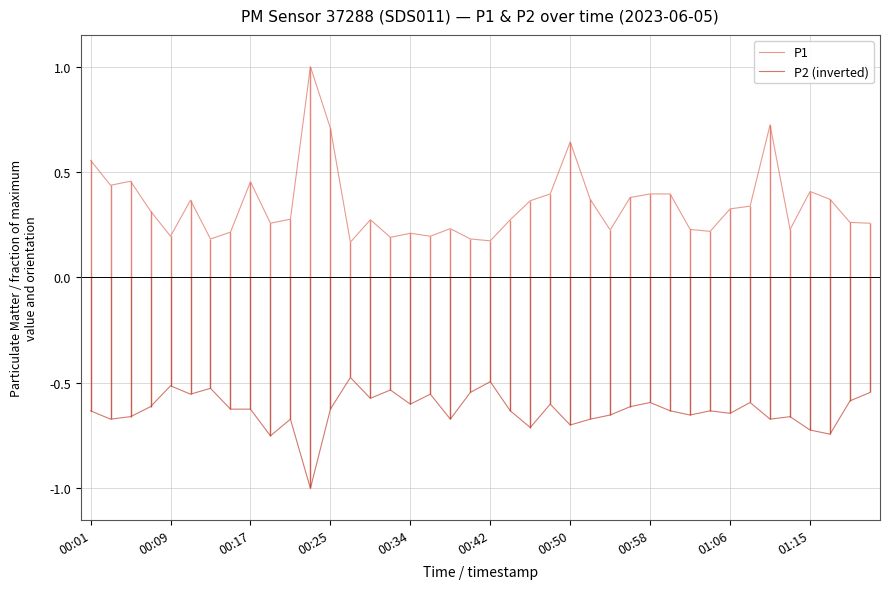

Which series has the largest total across all categories?

P1